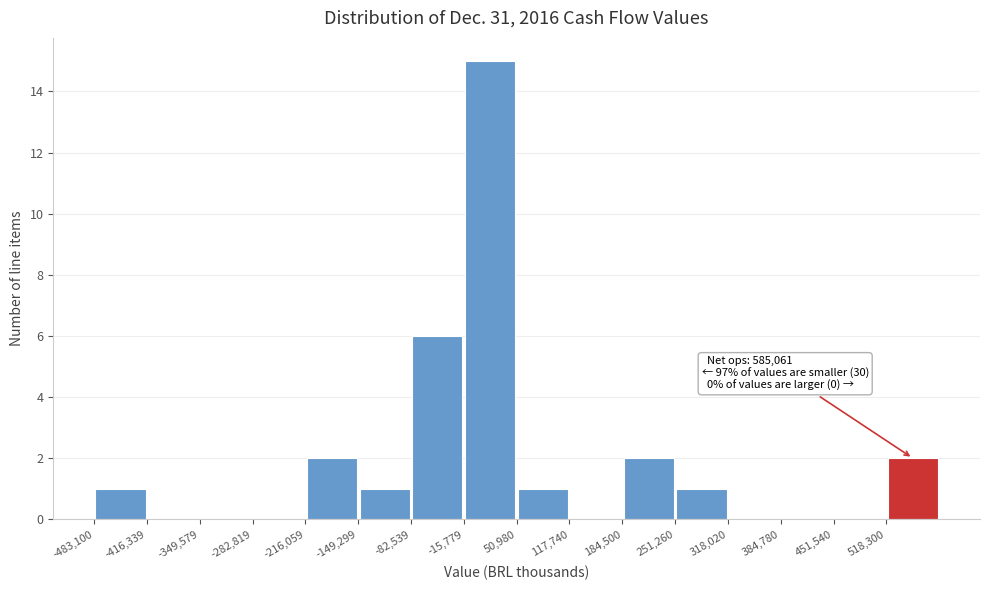

Which range on the x-axis has the tallest bar?

-20000 to 50000